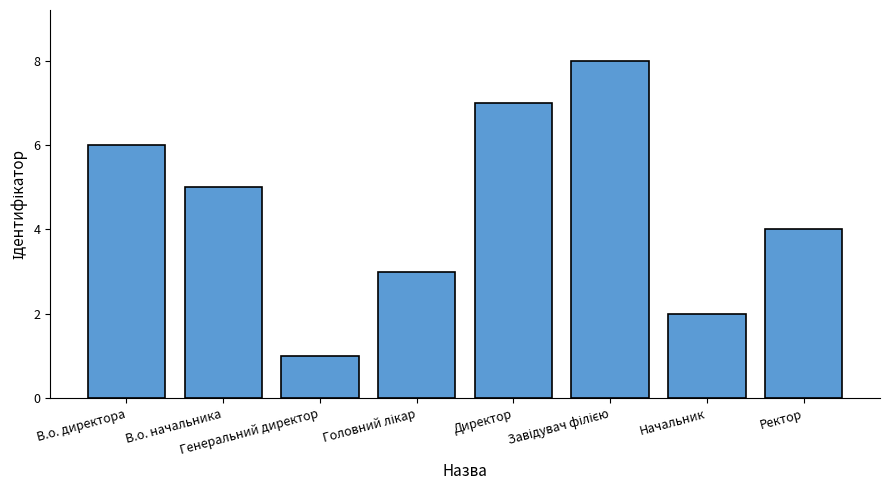

How many values are between 3 and 7?

5